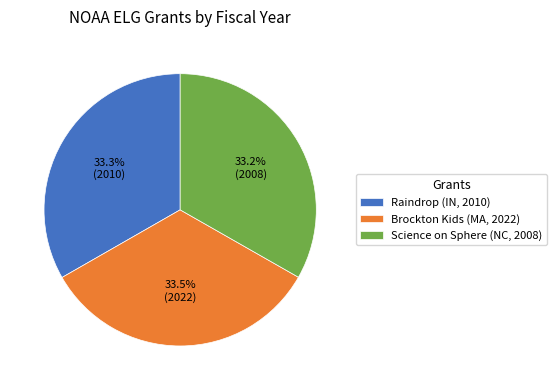

Does any single category account for the majority?

No